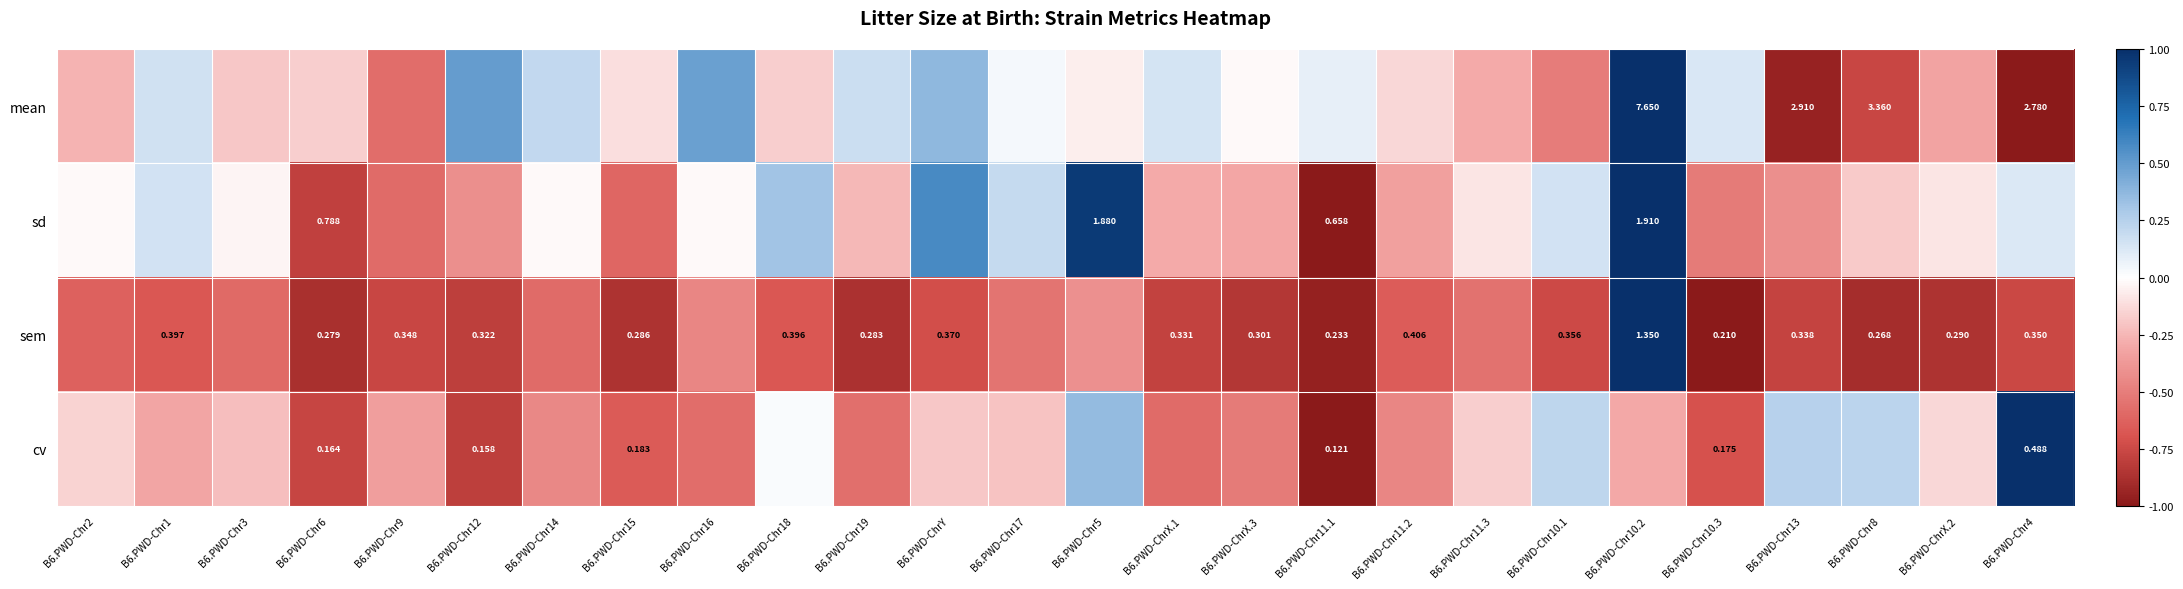

Is the value of sem at B6.PWD-Chr15 greater than the value of mean at B6.PWD-Chr10.2?

No